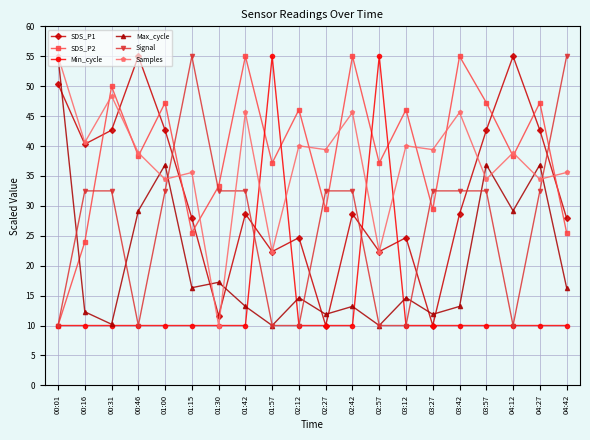

What is the difference between the Samples values at 01:15 and 04:27?

1.1